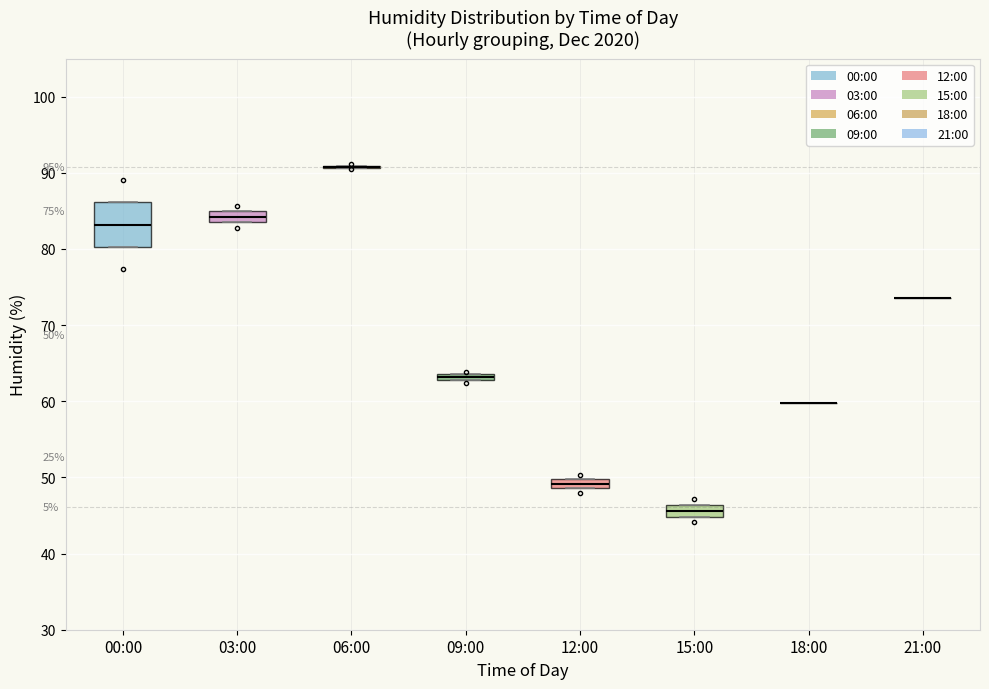

Which box is the tallest, from its lower edge to its upper edge?

00:00